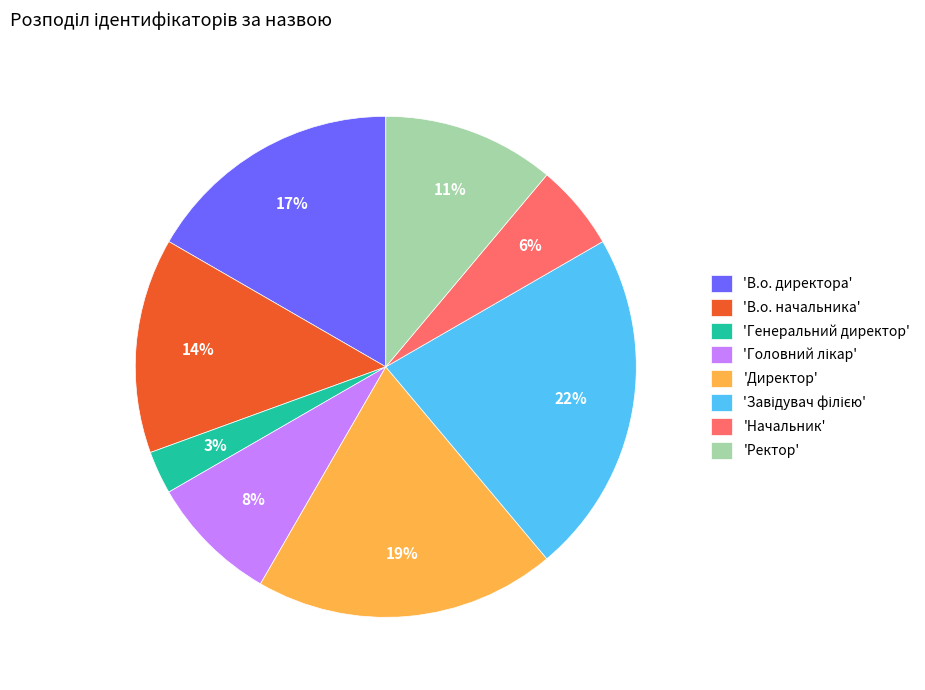

How many segments does this pie chart have?

8